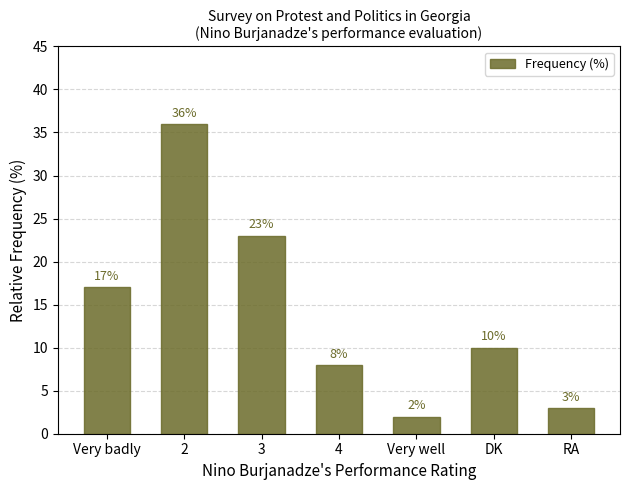

Reading left to right, extract all data points from this chart.

17	36	23	8	2	10	3